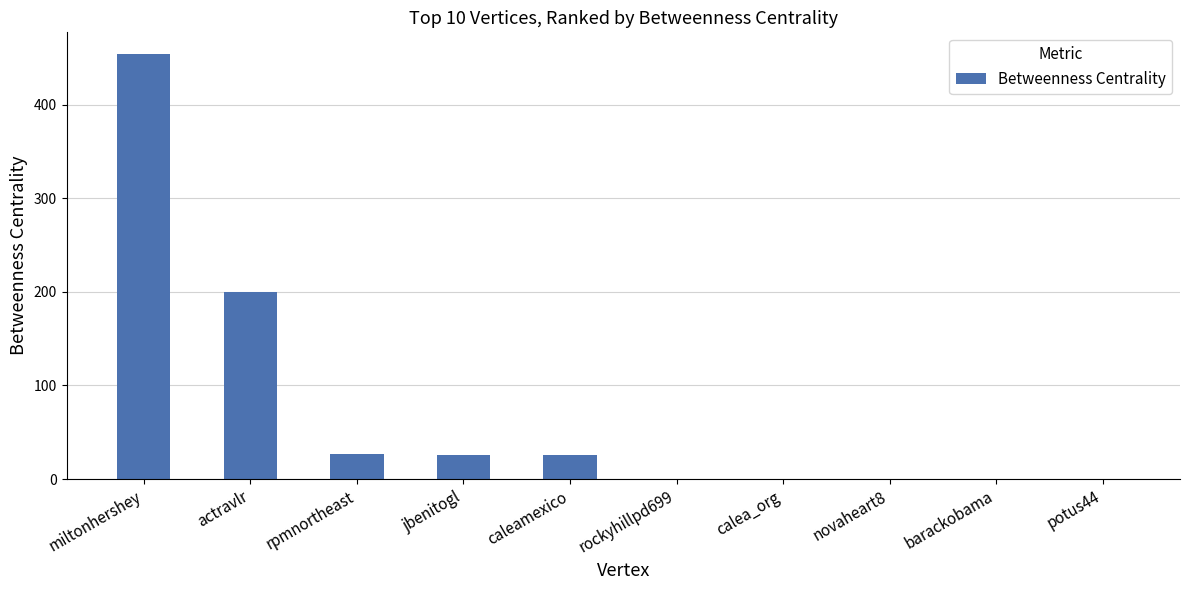

Does the chart contain stacked bars?

No